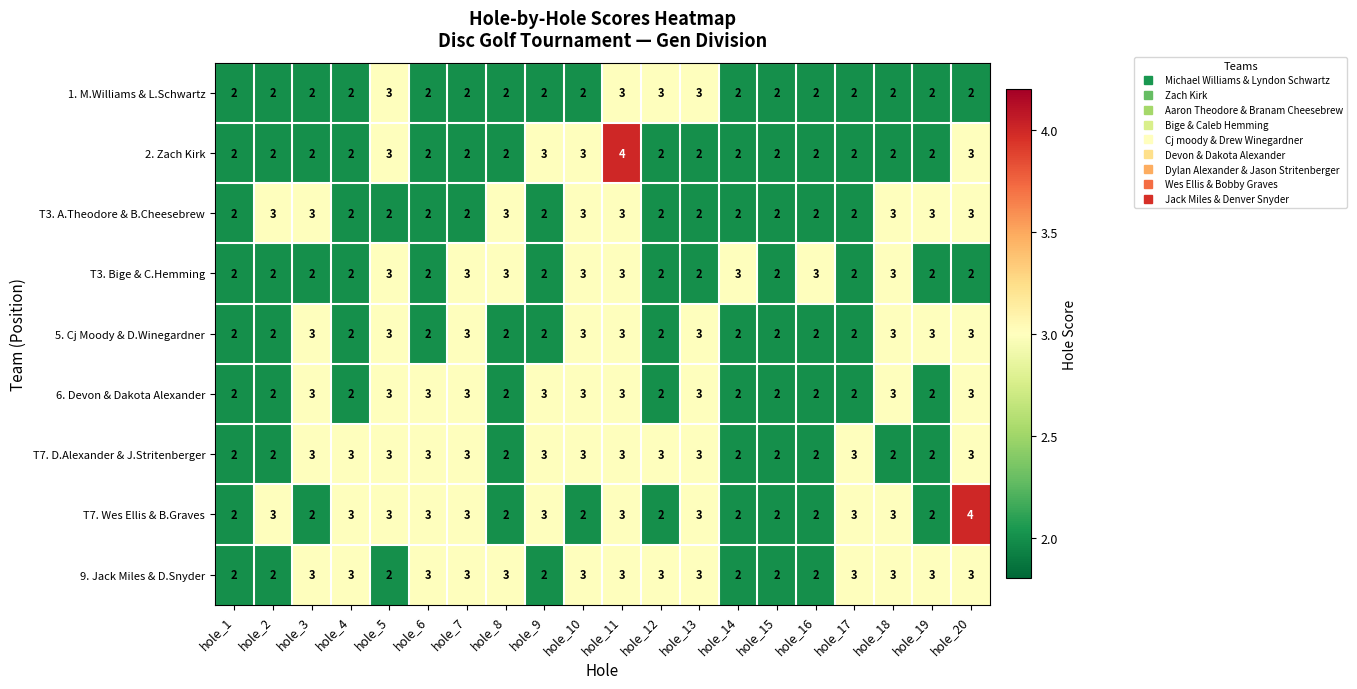

What is the greatest value displayed?

4